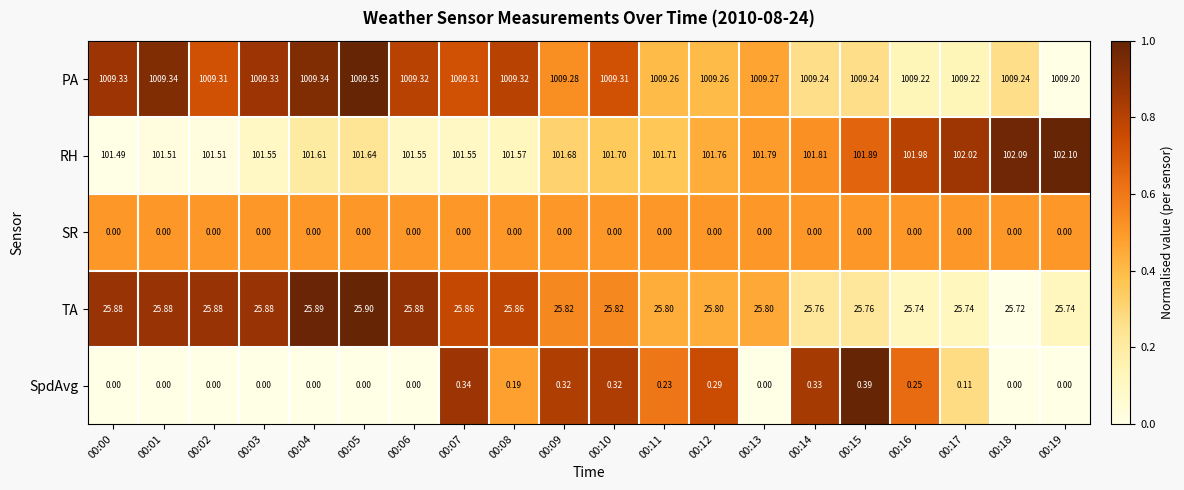

Rank the series by their maximum value, from highest to lowest.

PA, RH, TA, SpdAvg, SR